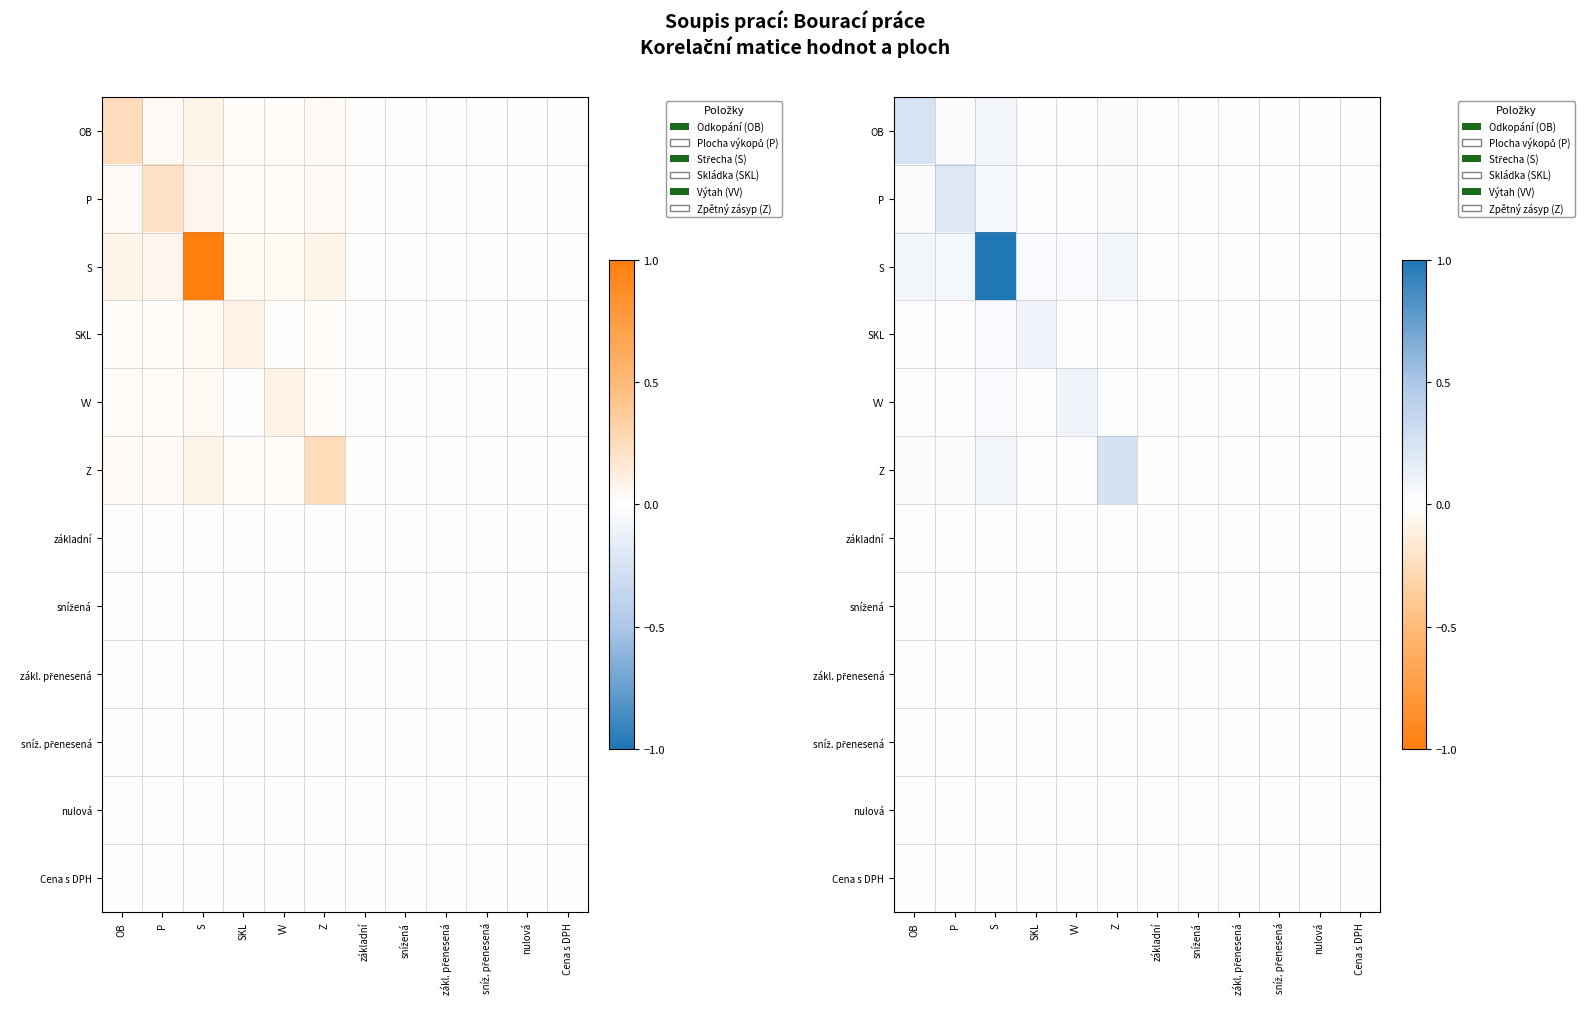

Between sníž. přenesená and snížená, which is larger?

sníž. přenesená